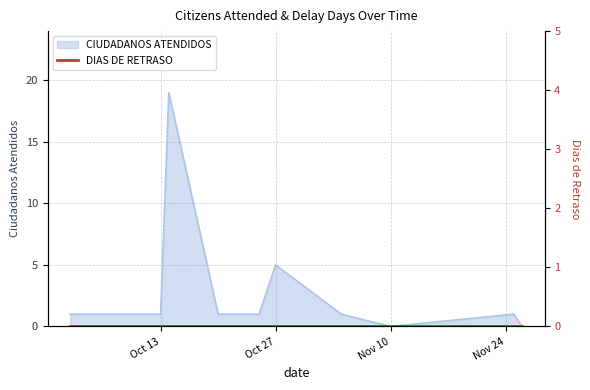

At which category does the data reach its first local valley?

Nov 10